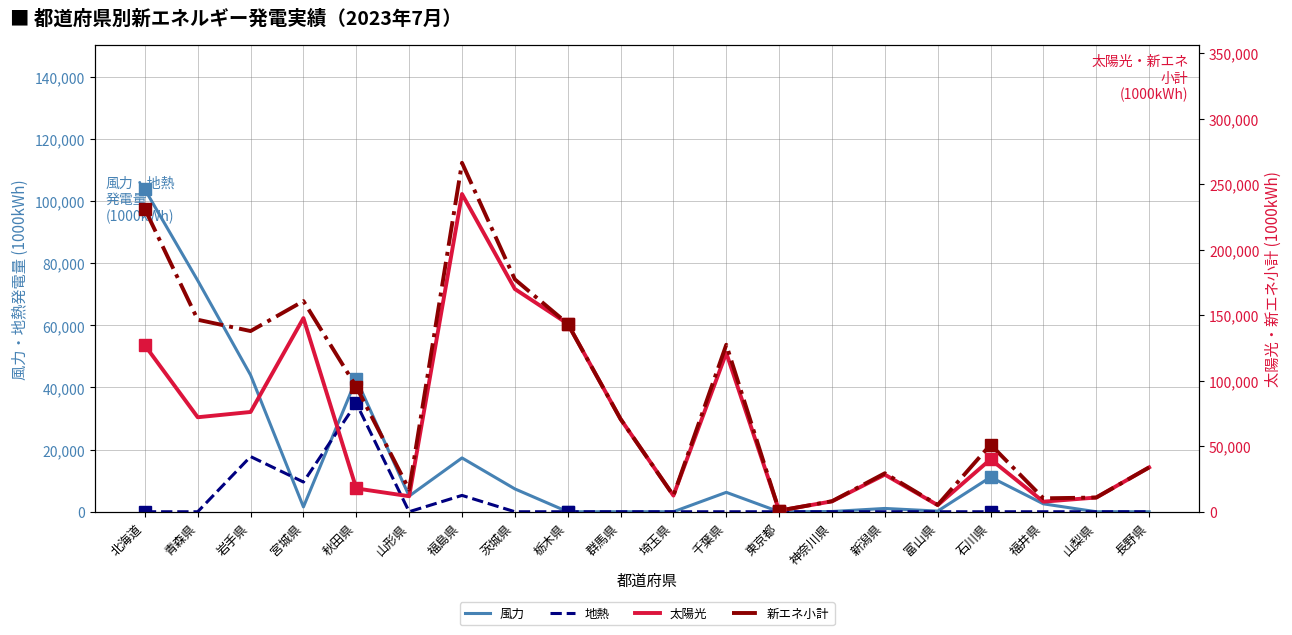

What value does the 太陽光 series have at 北海道?

126993.2